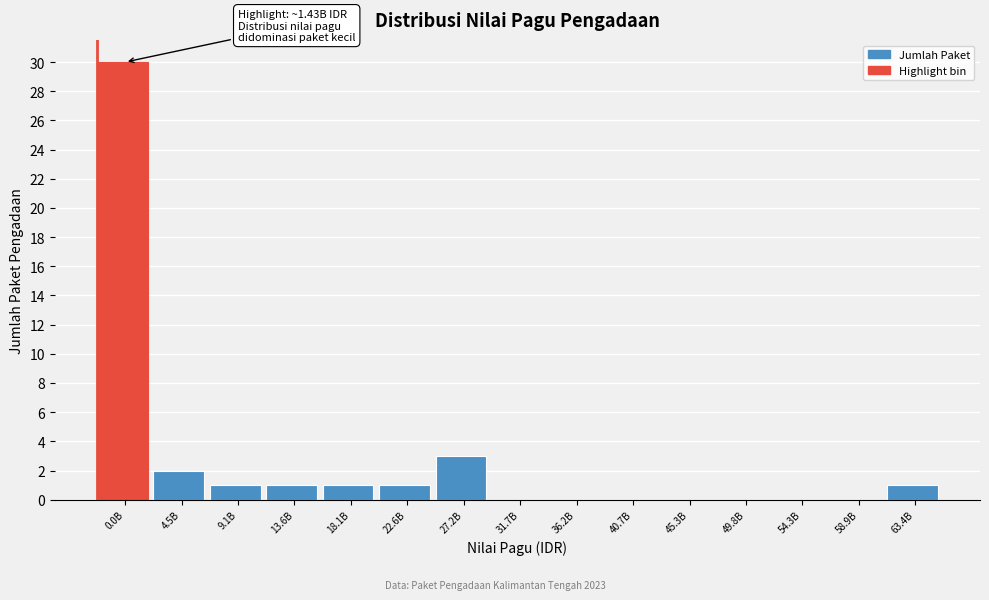

Reading right to left, what are all the values shown in this chart?

63.4B=1	58.9B=0	54.3B=0	49.8B=0	45.3B=0	40.7B=0	36.2B=0	31.7B=0	27.2B=3	22.6B=1	18.1B=1	13.6B=1	9.1B=1	4.5B=2	0.0B=30